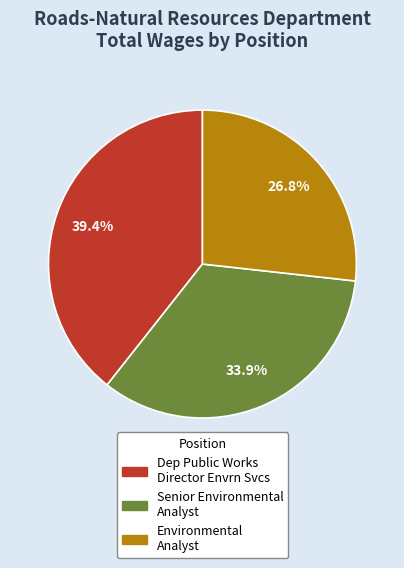

To the nearest percent, what is the combined percentage of Senior Environmental Analyst and Environmental Analyst?

61%